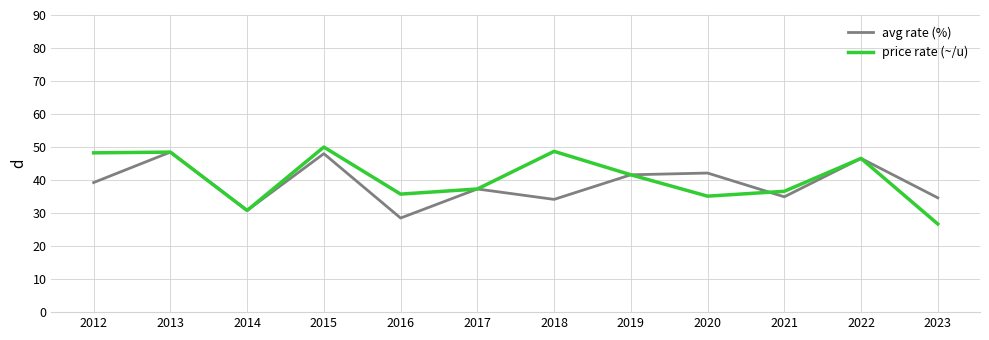

What is the sum of the avg rate (%) values at 2020 and 2016?

70.6